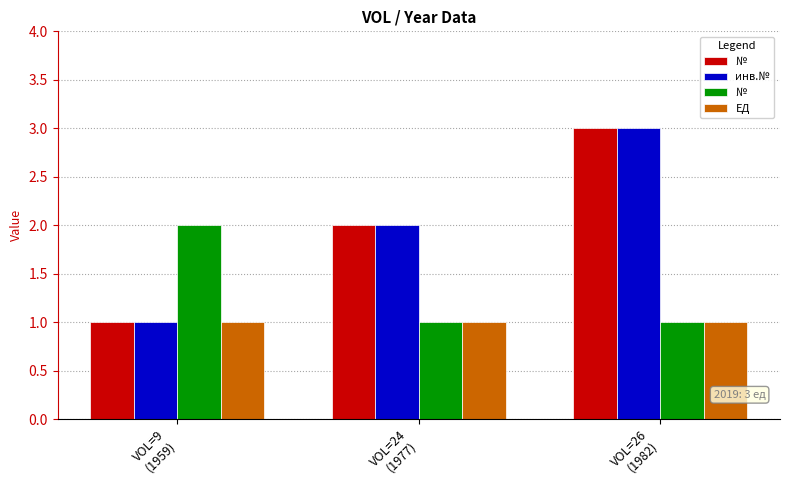

What is the maximum value shown in the chart?

3